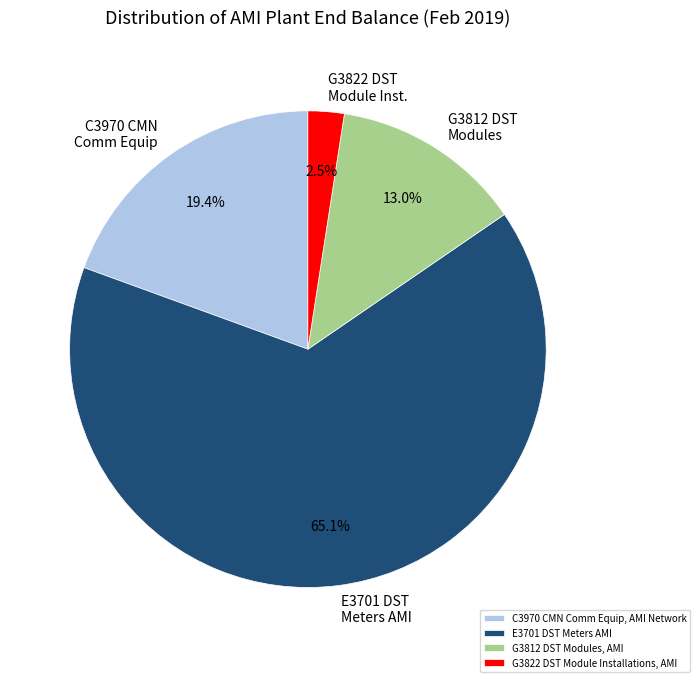

How much of the chart is everything except E3701 DST Meters AMI?

34.9%